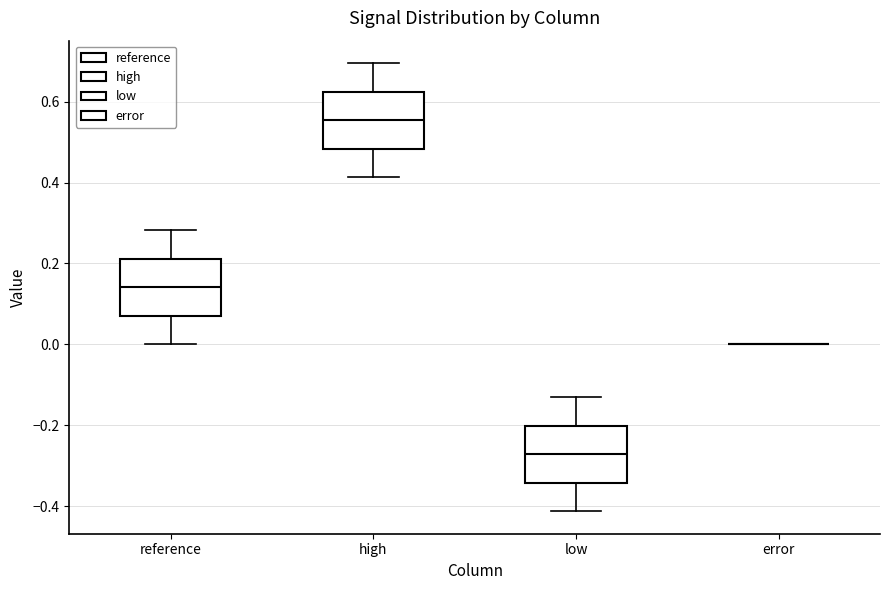

Where is the upper edge of the box for reference on the y-axis? The values are not printed on the chart, so give them approximately, as read against the axis.

0.22